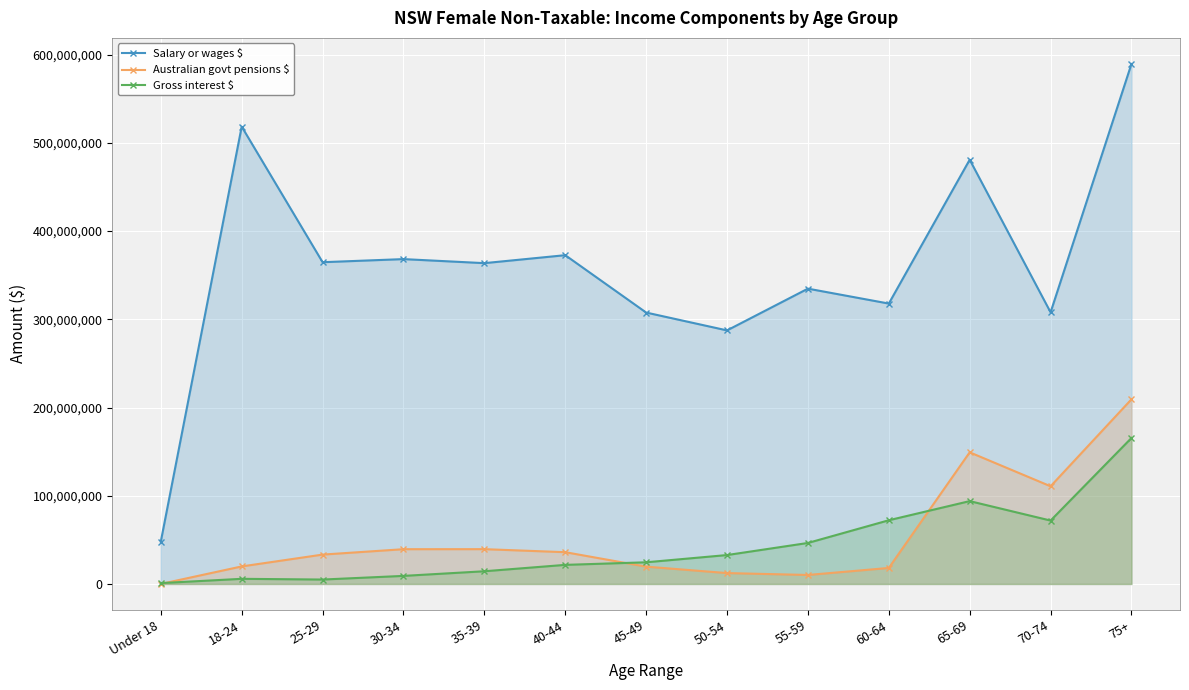

What is the difference between the second highest and minimum values in the Australian govt pensions $ series?

149228210